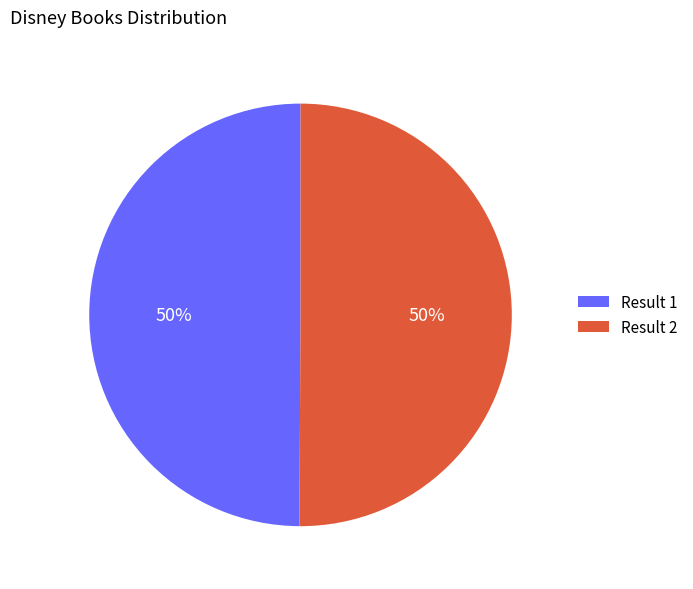

To the nearest percent, what is the average slice percentage?

50%